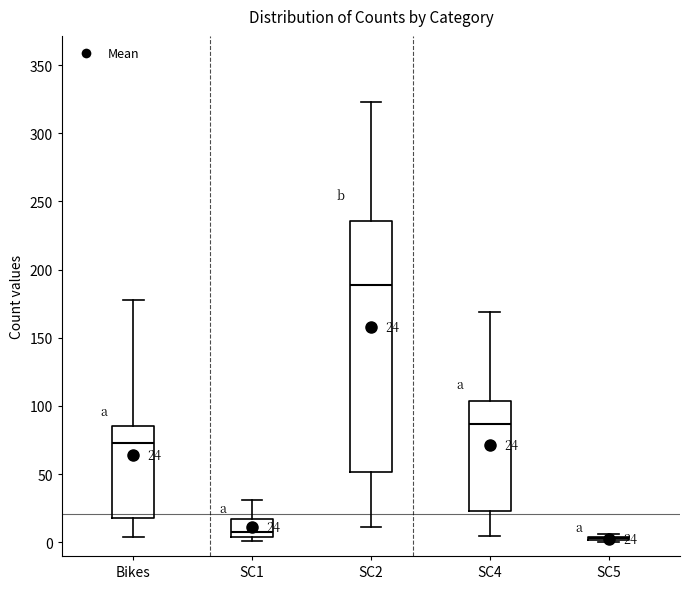

Which box is the tallest, from its lower edge to its upper edge?

SC2